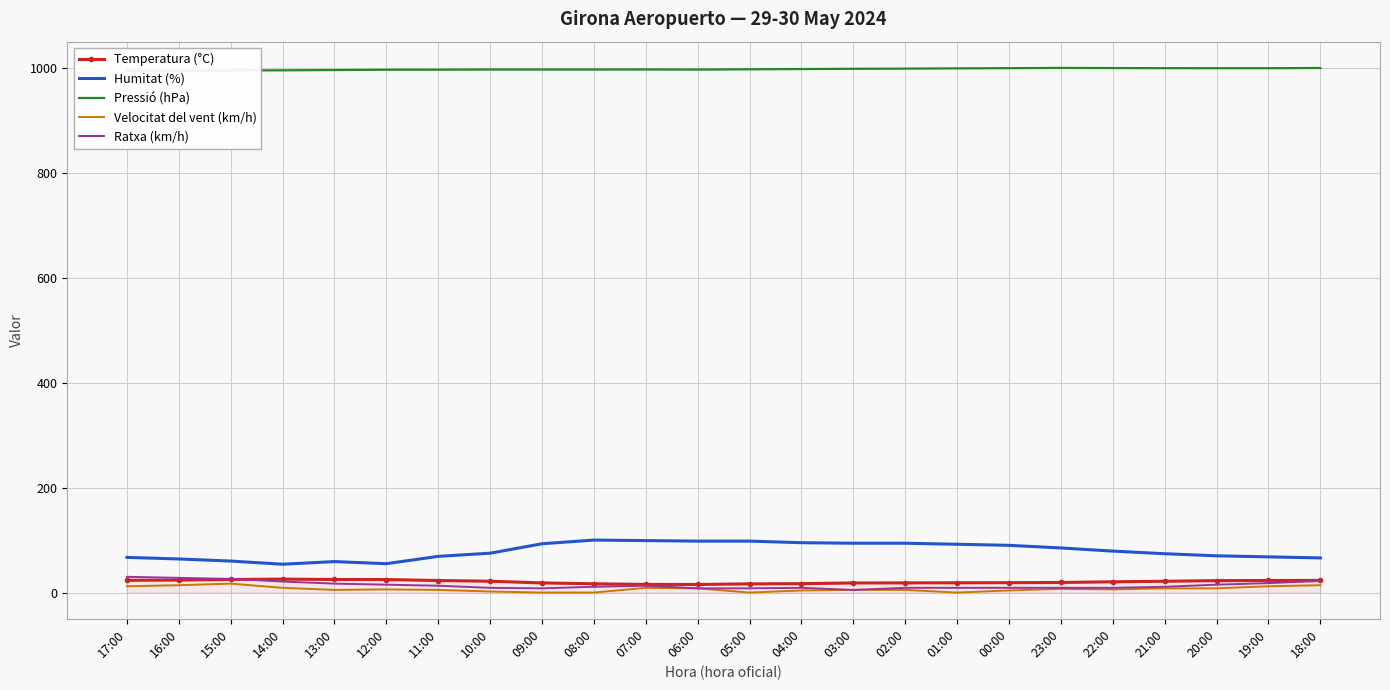

At how many categories does at least one series exceed 379?

24